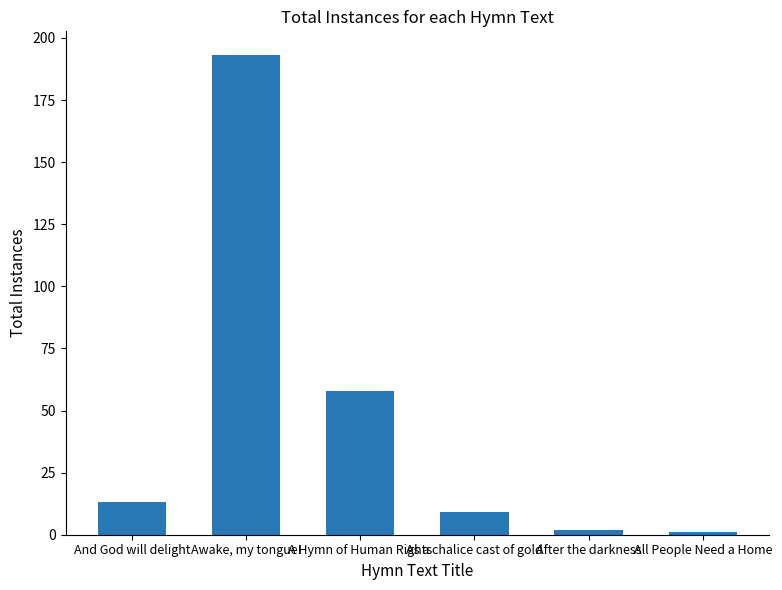

Rank the categories by value from highest to lowest.

Awake, my tongue!, A Hymn of Human Rights, And God will delight, As a chalice cast of gold, After the darkness, All People Need a Home